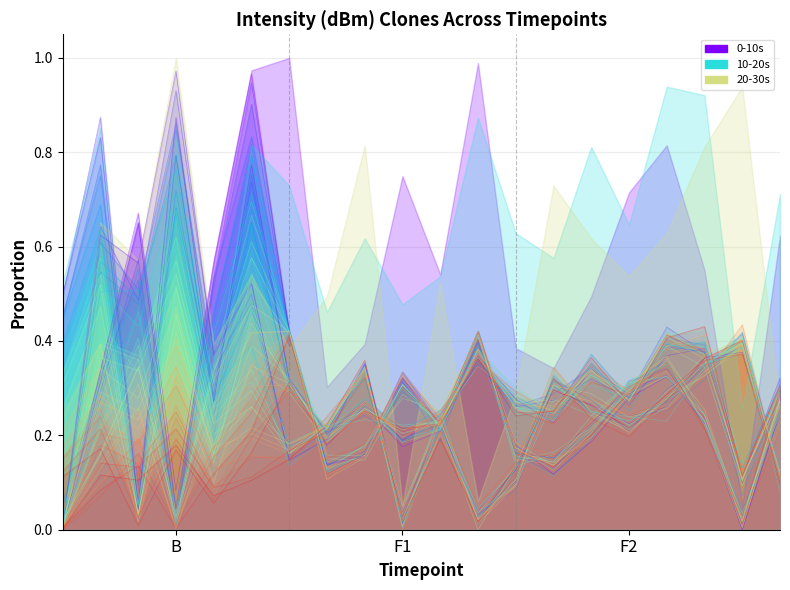

The line_2 series shows 0.1 at 16. True or false?

False